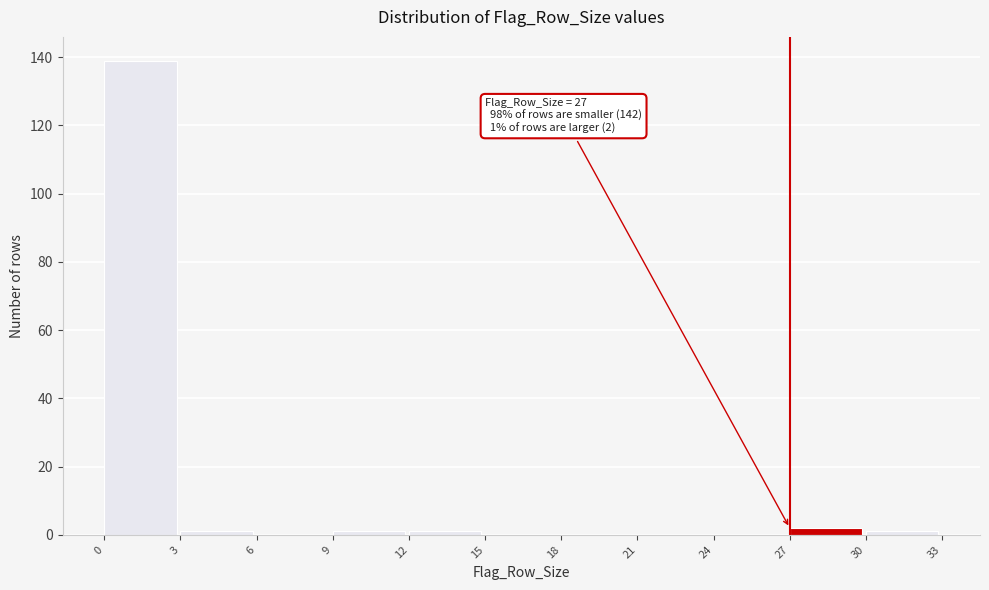

Over which range of the x-axis is the bar tallest?

0 to 3